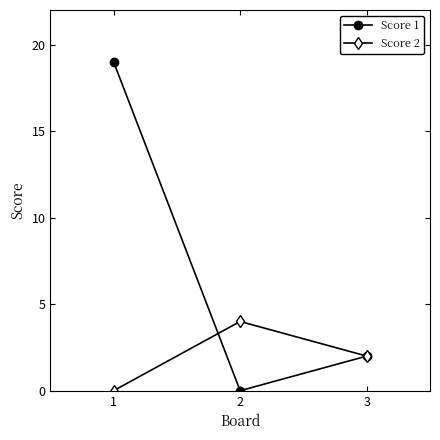

Is it true that Score 2 equals 1 at 2?

False